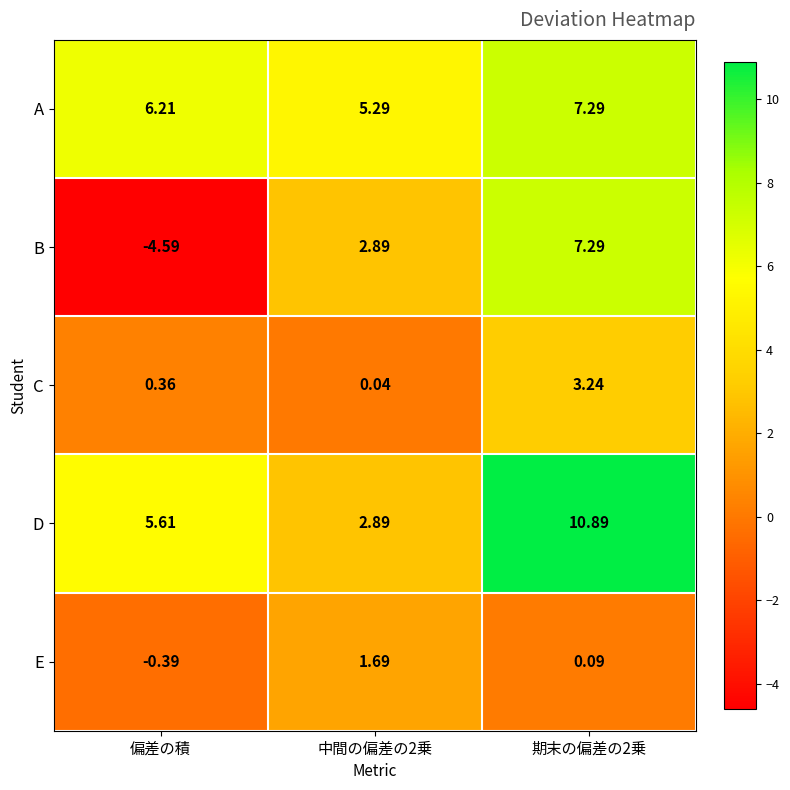

At how many categories does at least one series exceed 6?

2